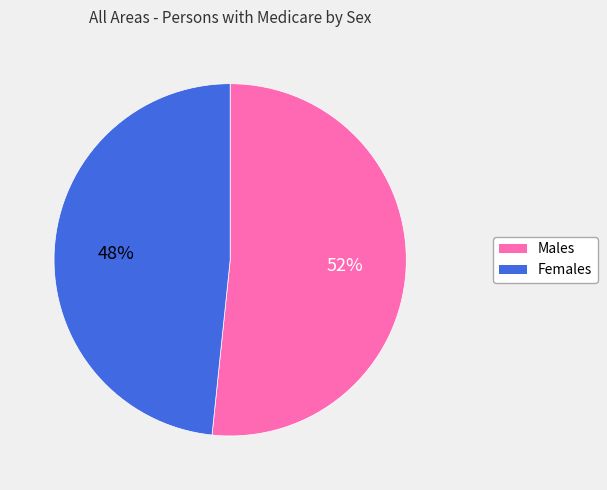

Does any single category account for the majority?

Yes